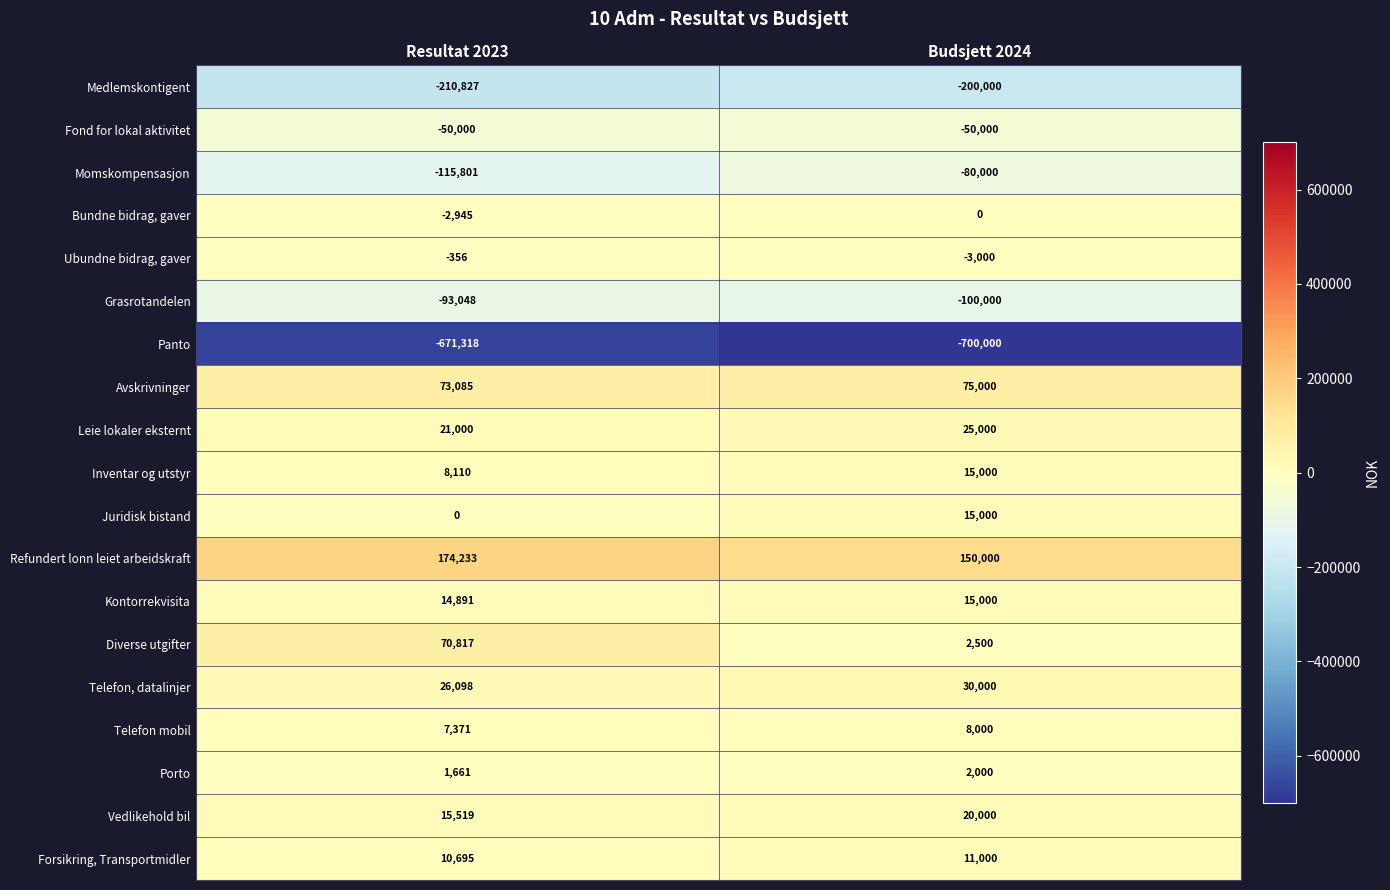

How many data points in Medlemskontigent are less than -200000?

1